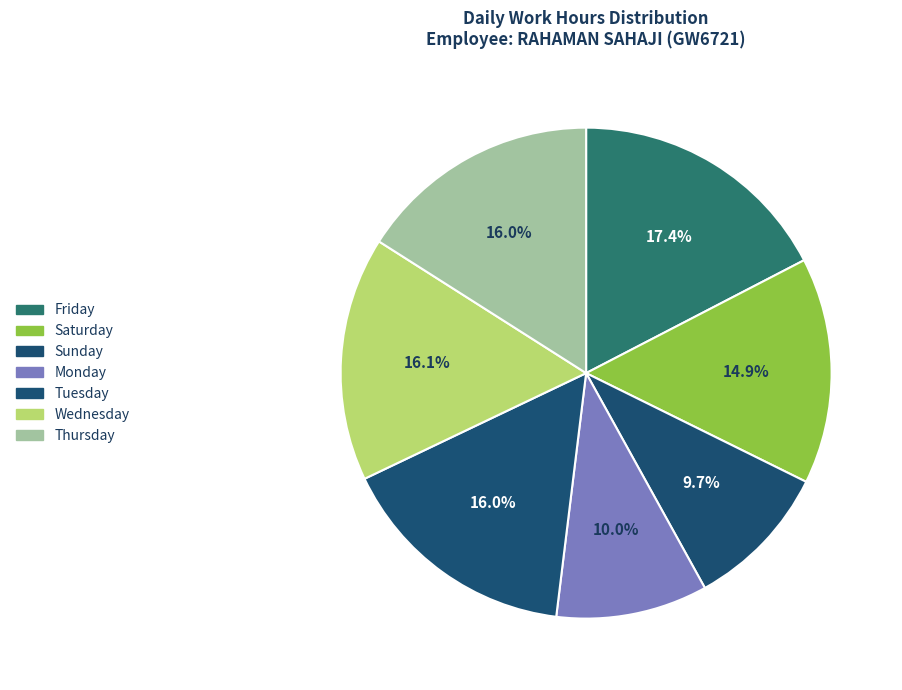

To the nearest percent, what is the difference between the largest and smallest slice percentages?

8%